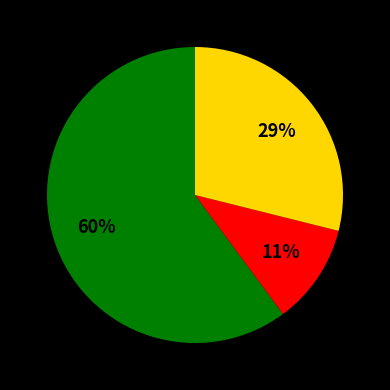

To the nearest percent, what is the average slice percentage?

33%